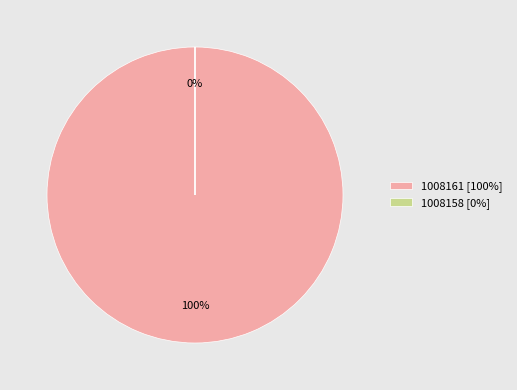

Rank the categories by value from lowest to highest.

1008158, 1008161